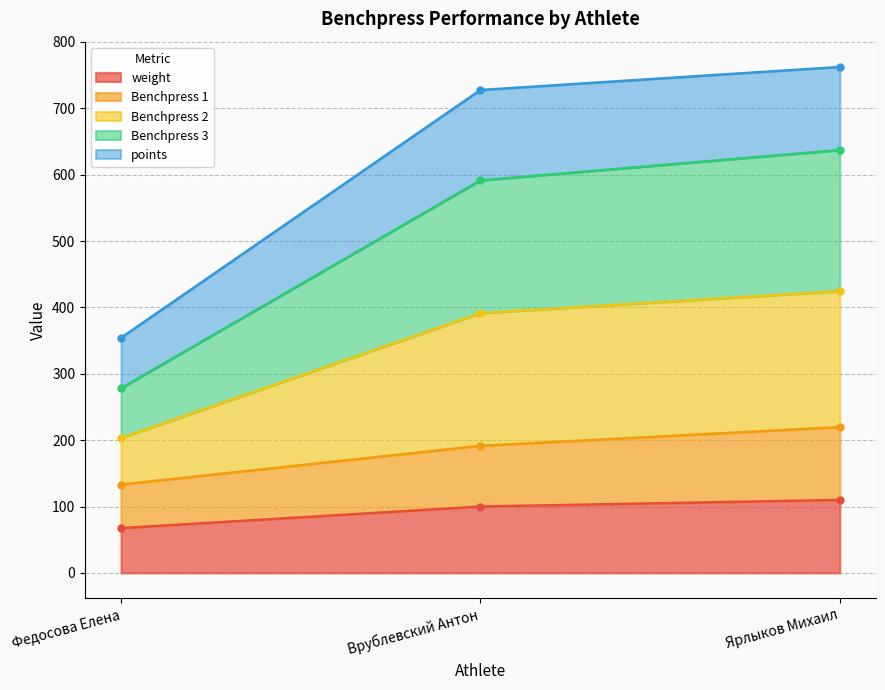

Is it true that weight equals 132.2 at Врублевский Антон?

False